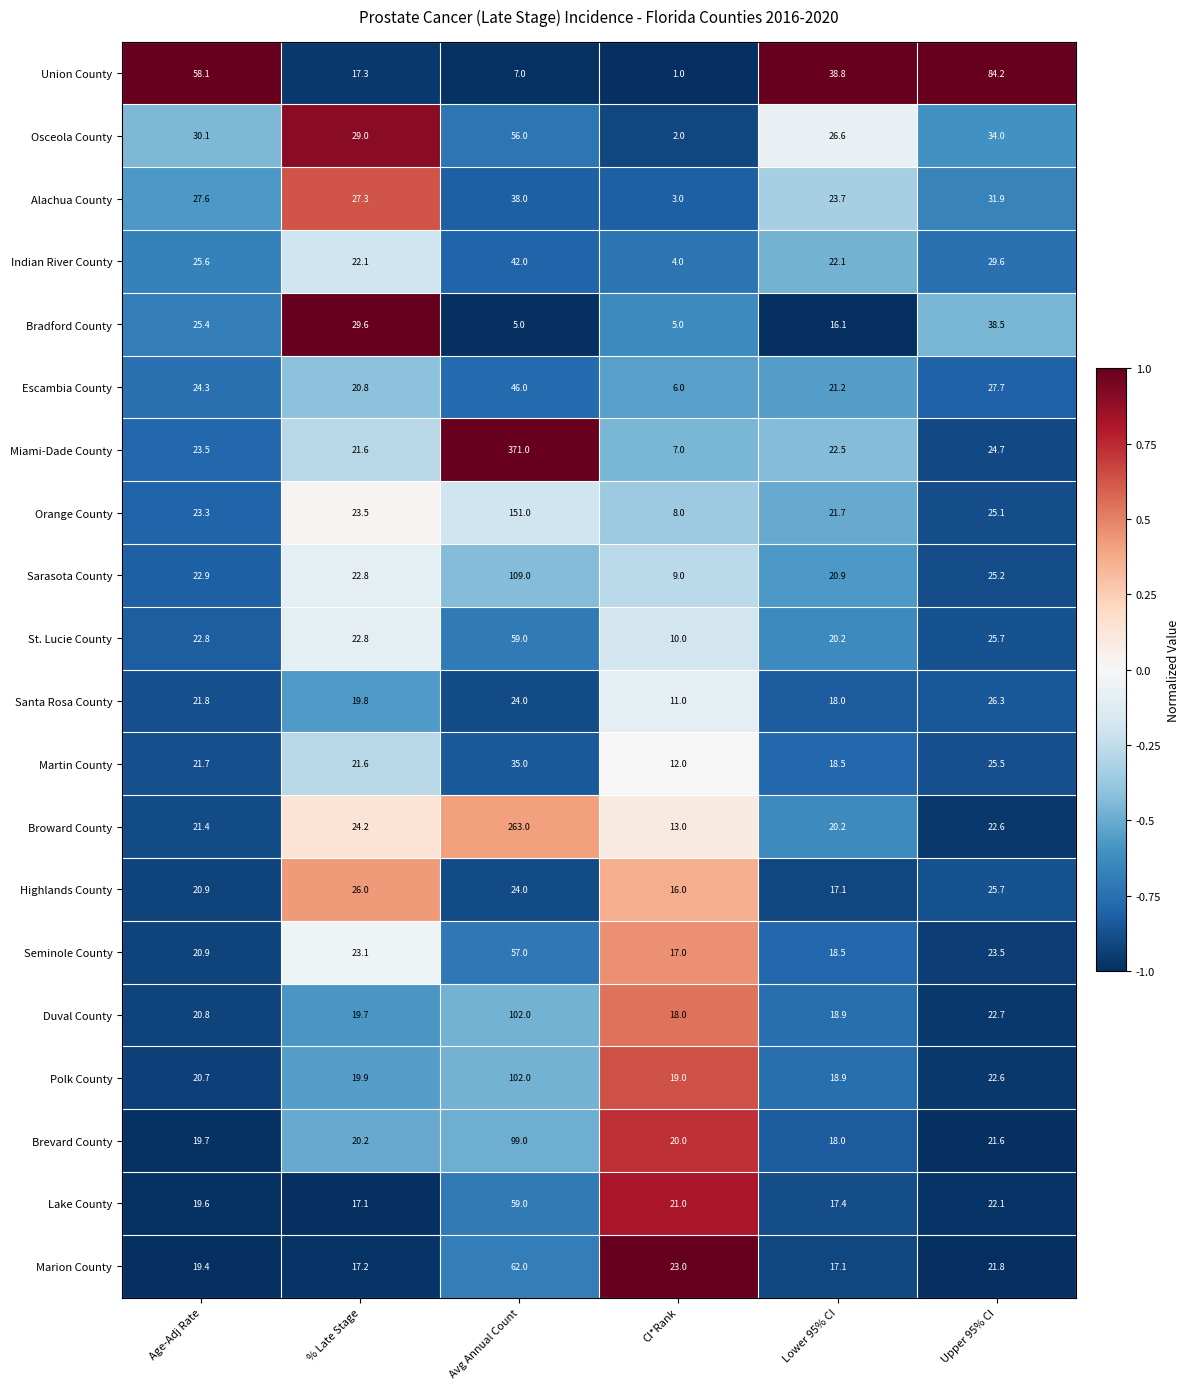

True or false: Orange County has a value of 53.6 at Avg Annual Count.

False